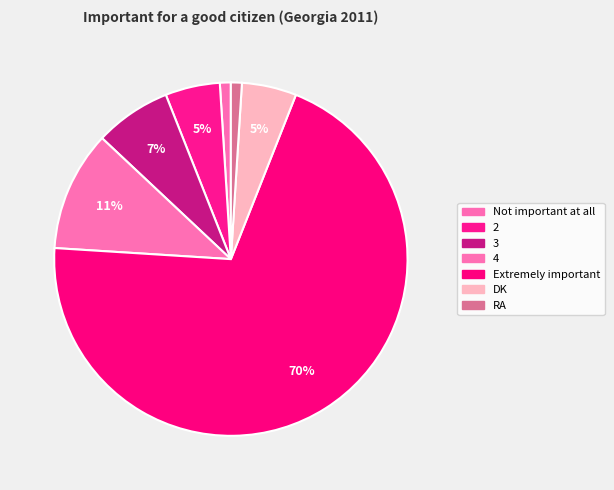

Count the number of slices in the pie.

7